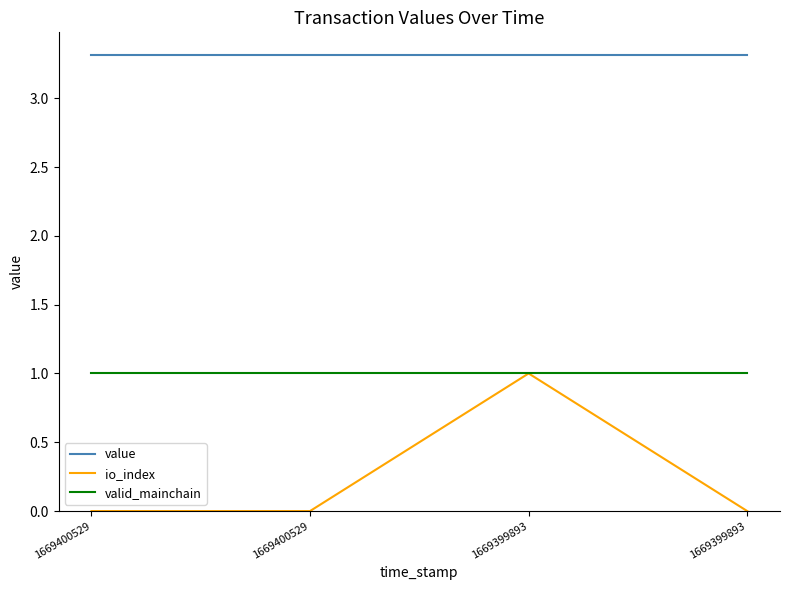

How many lines are shown in the chart?

3